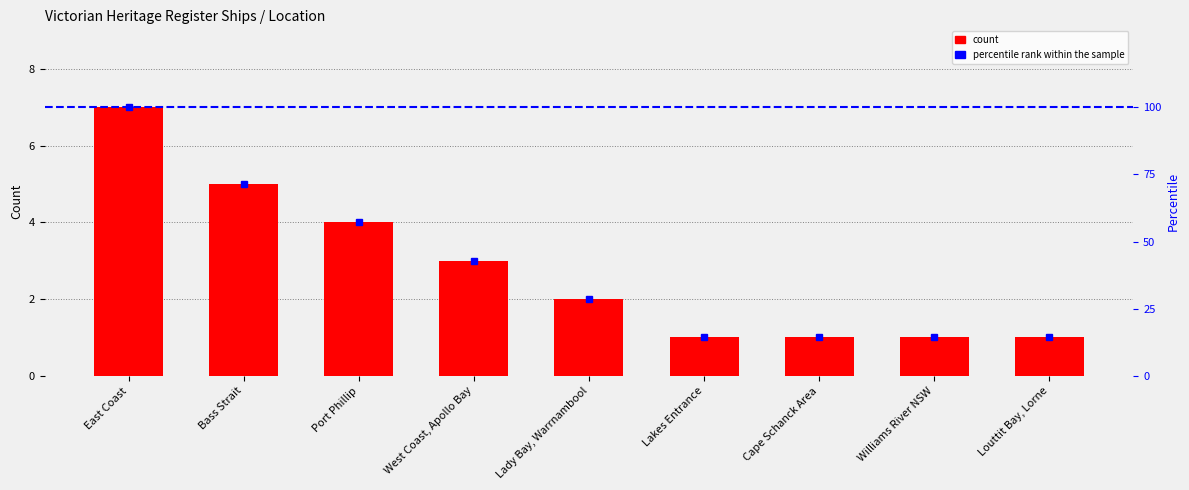

At which label is count closest to 4?

Port Phillip